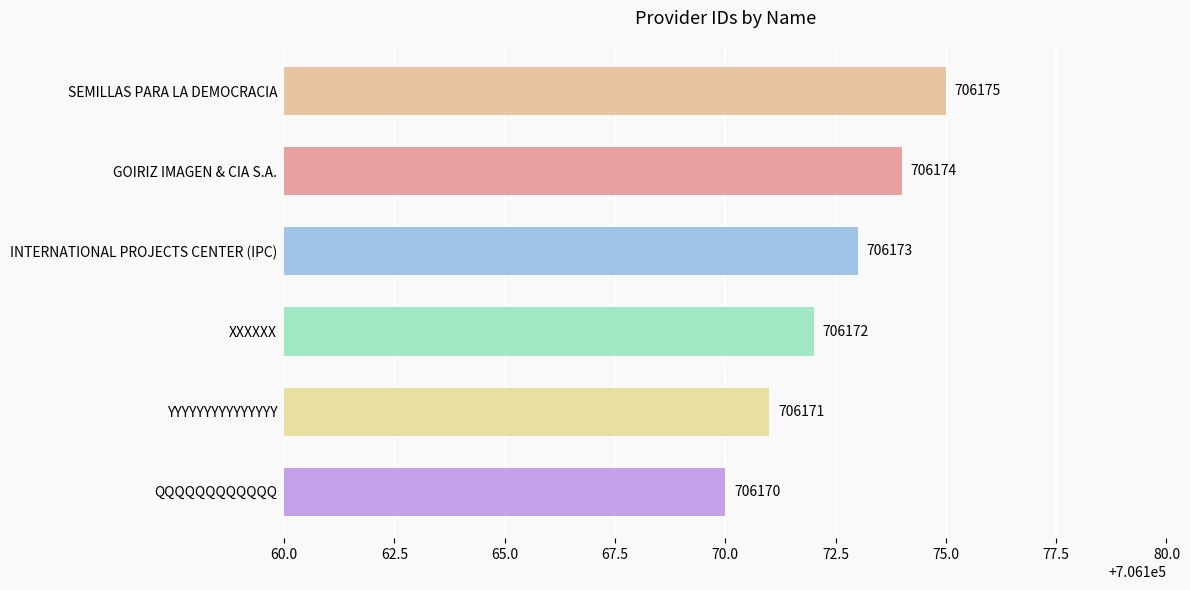

Which label corresponds to the smallest value in the chart?

QQQQQQQQQQQQ